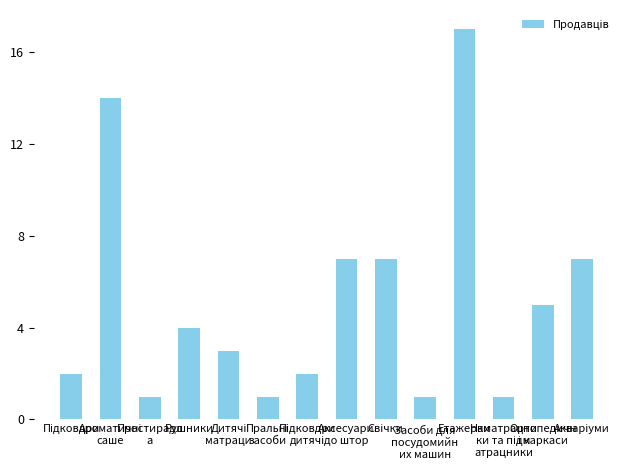

What position from the right is Рушники?

11